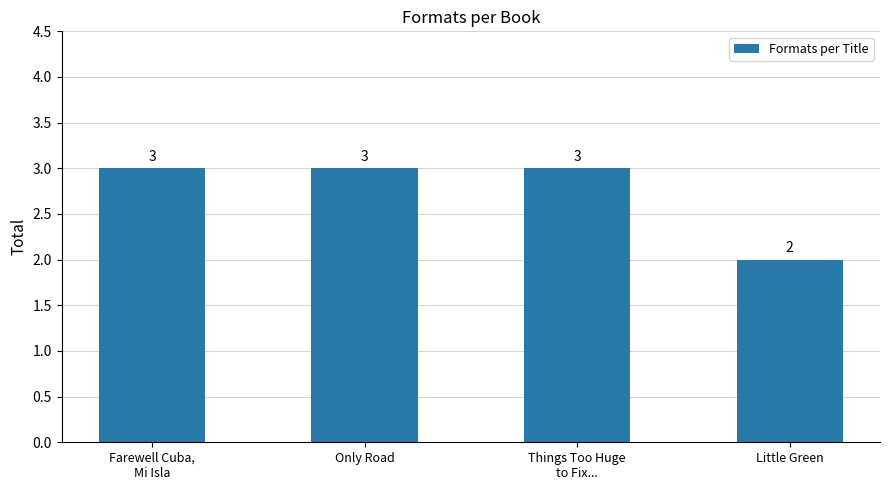

What is the greatest value displayed?

3